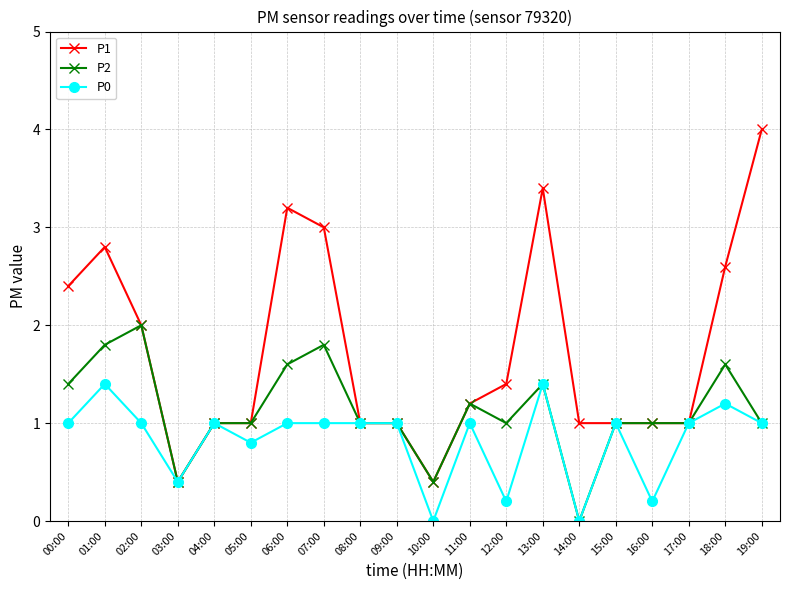

What is the label of the 3rd point from the left?

02:00